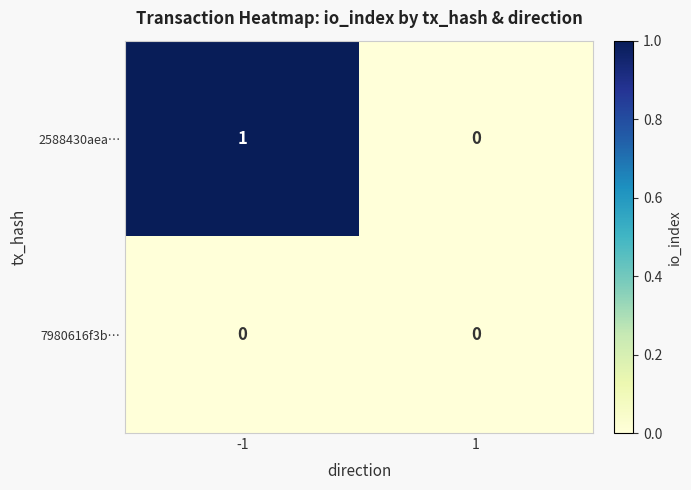

Rank the series by their maximum value, from highest to lowest.

2588430aea…, 7980616f3b…